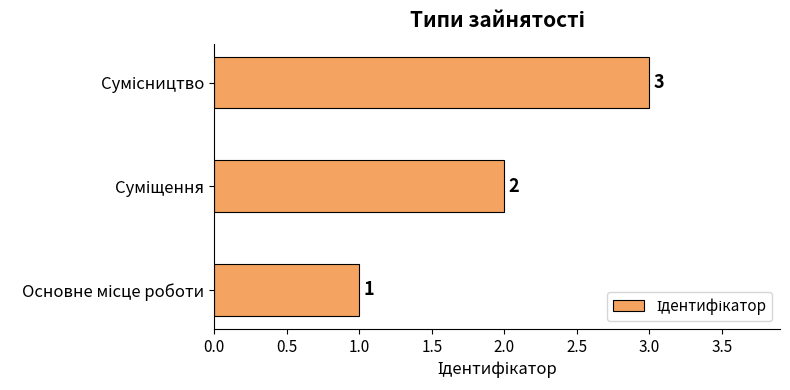

How many values are between 1 and 3?

3